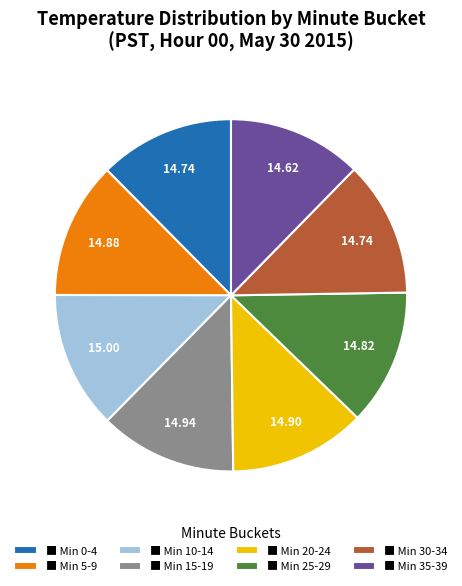

Do ■ Min 15-19 and ■ Min 0-4 together represent more than half of the pie?

No